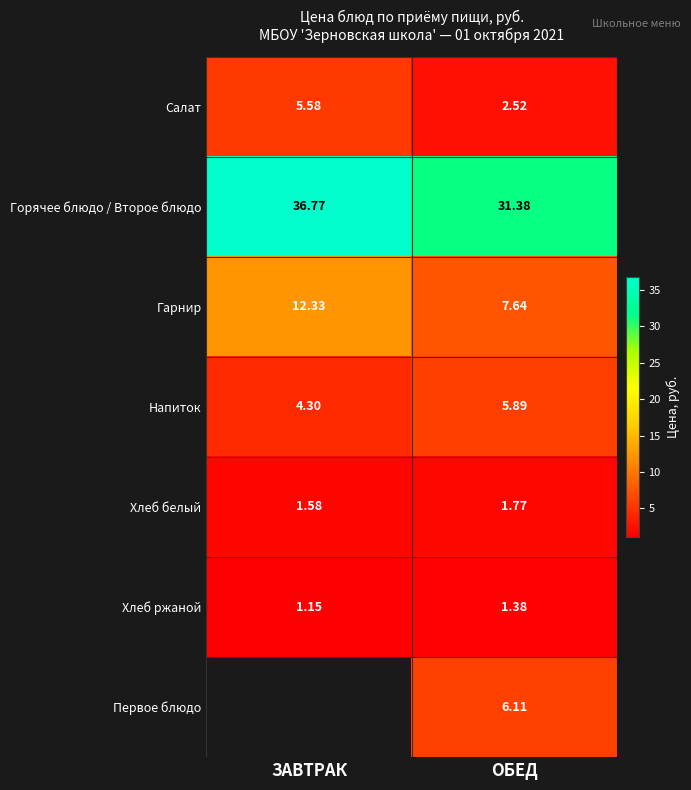

How many distinct data groups are displayed?

7